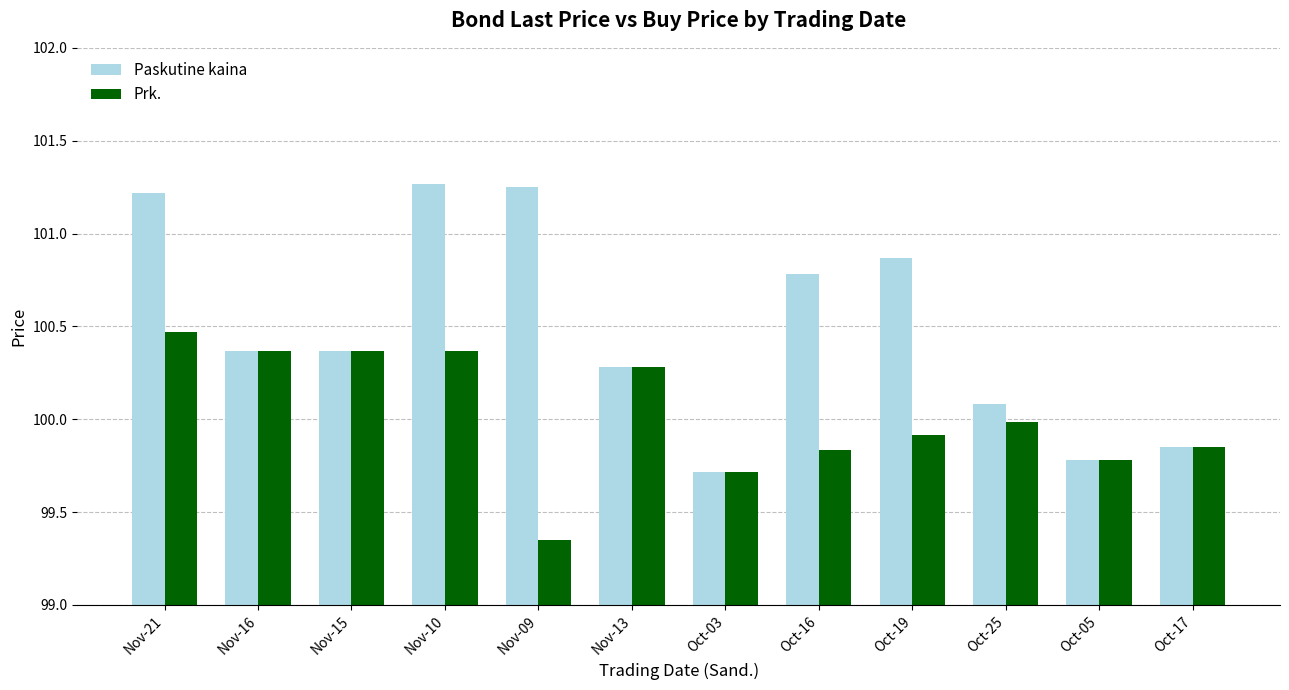

At which label does Prk. reach its minimum?

Nov-09